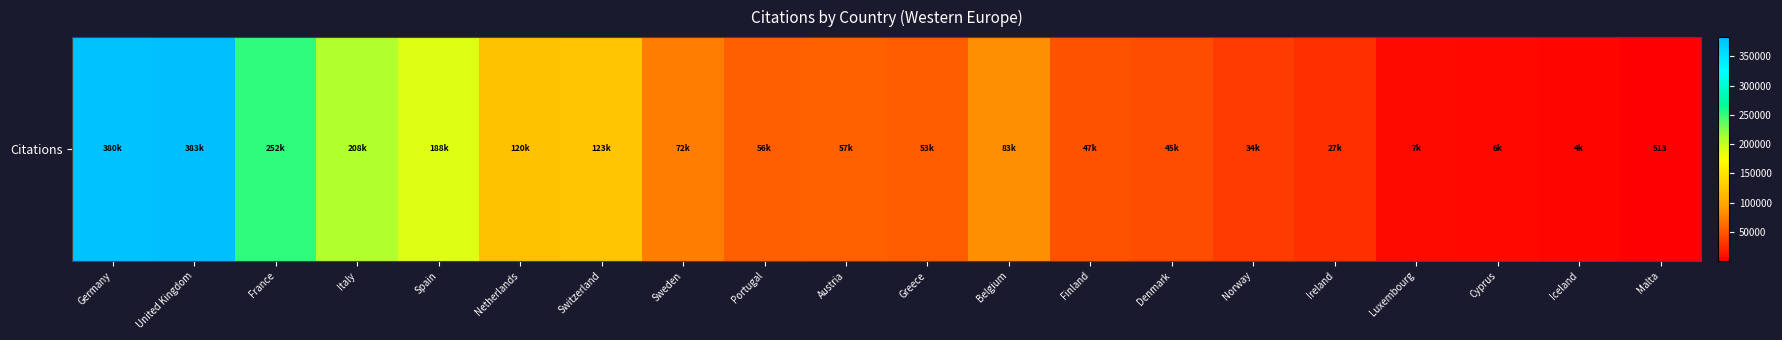

At which label is the value closest to 191812?

Spain